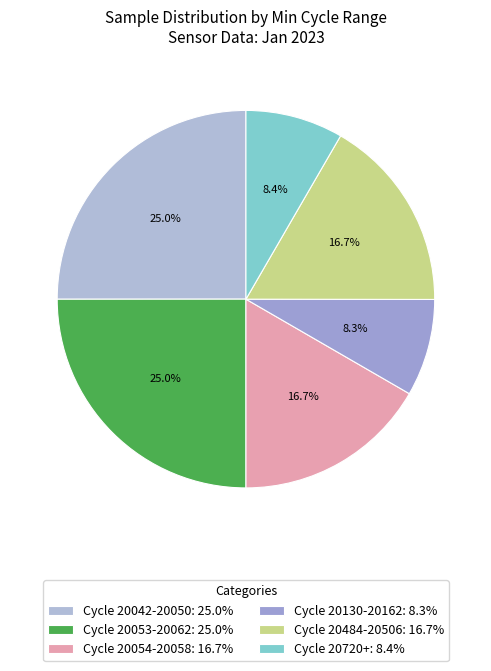

How many slices are in this pie chart?

6